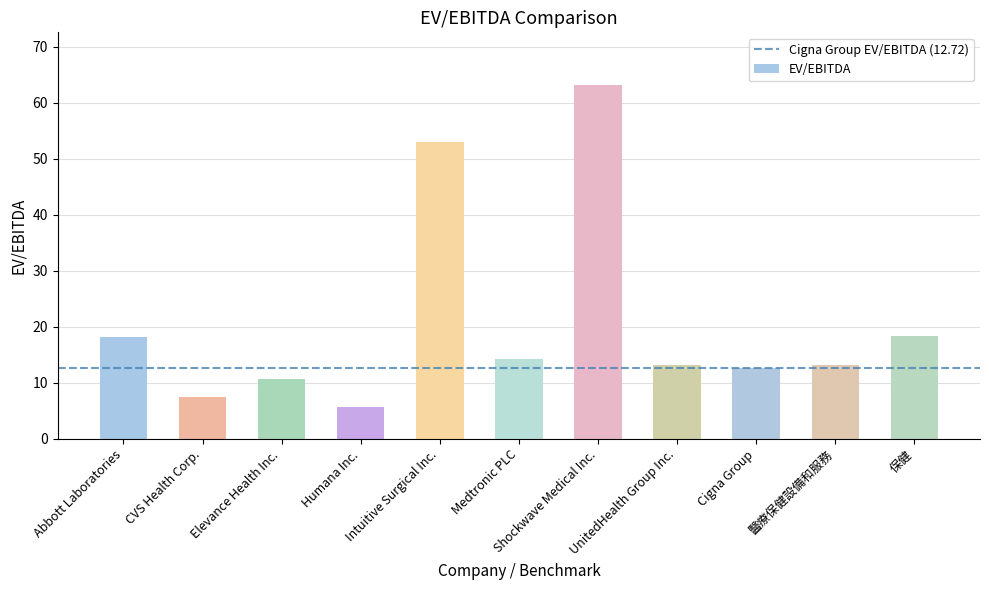

What is the label of the 2nd bar from the left?

CVS Health Corp.